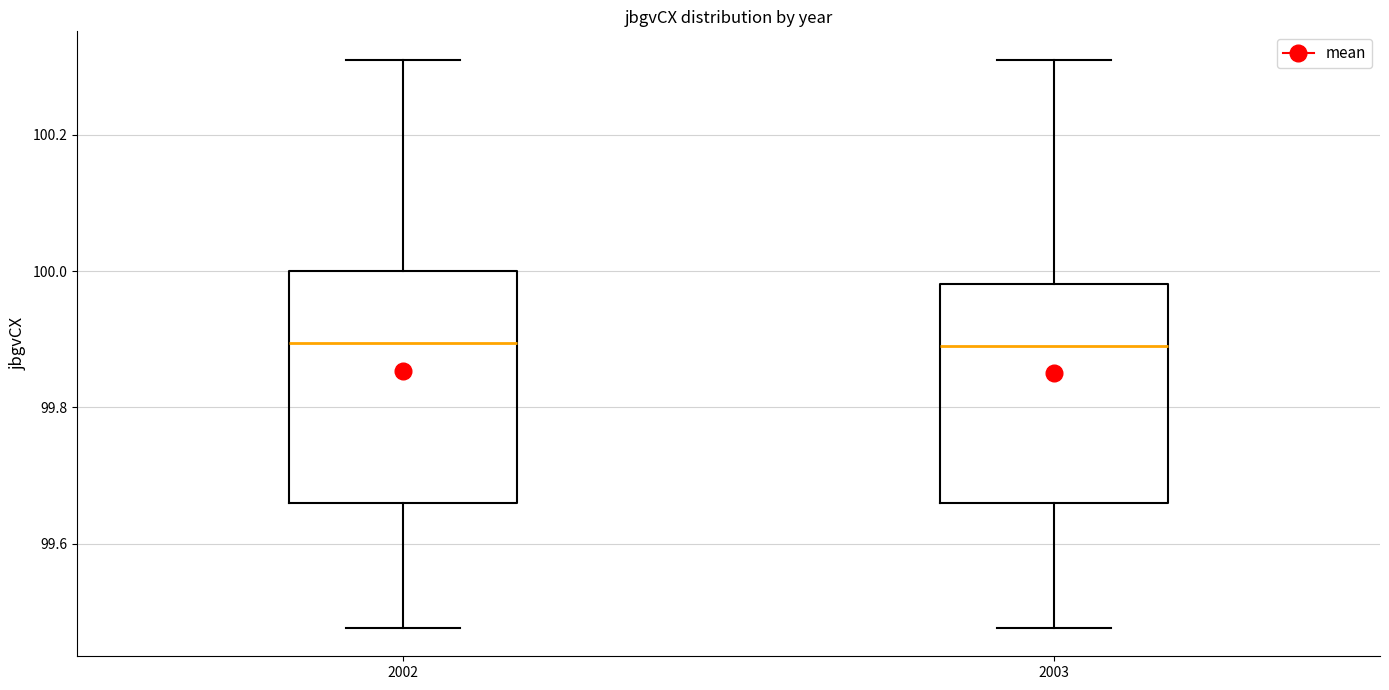

Reading left to right, transcribe this box plot: for each box, give where its median line is, the range the box spans, and where its two whiskers end, as read against the y-axis. The values are not printed on the chart, so give them approximately, as read against the axis.

2002: median 99.90, box 99.66 to 100.00, whiskers 99.48 to 100.32
2003: median 99.90, box 99.66 to 99.98, whiskers 99.48 to 100.32